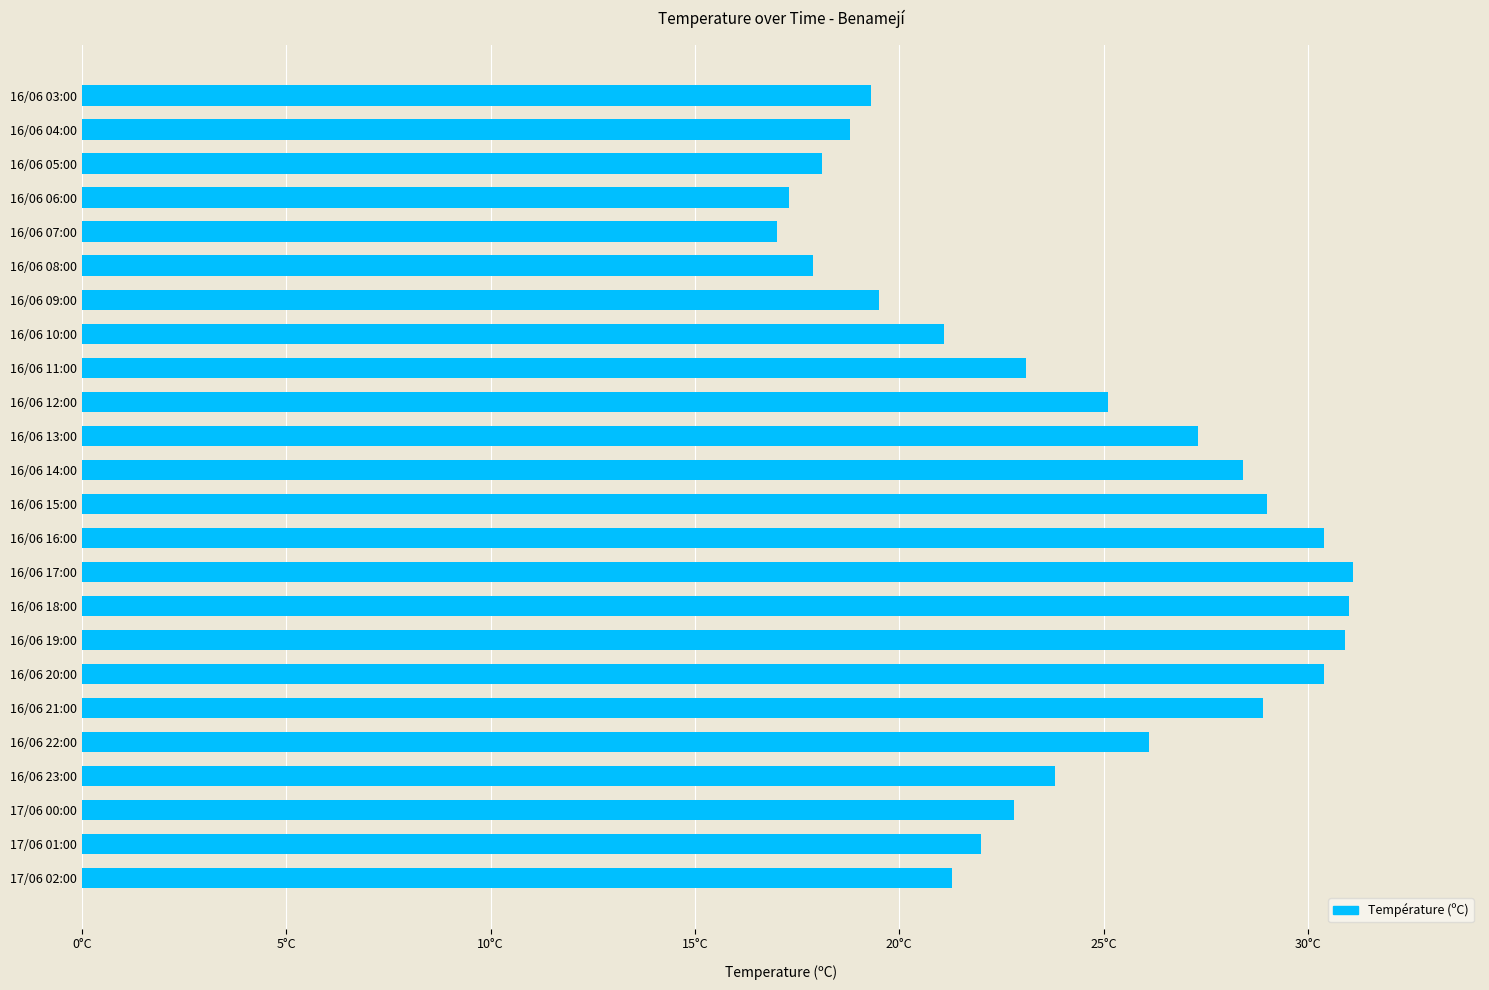

Does the chart contain any negative values?

No